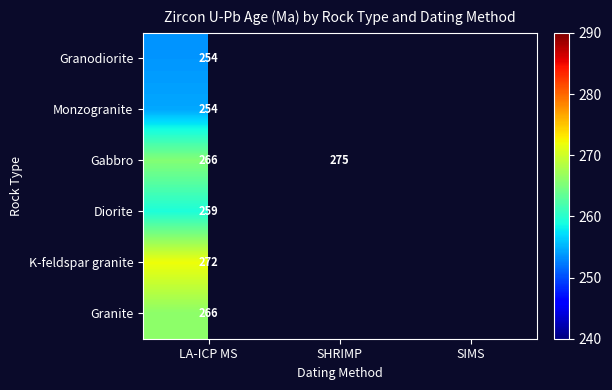

What is the maximum value for Granodiorite?

253.7